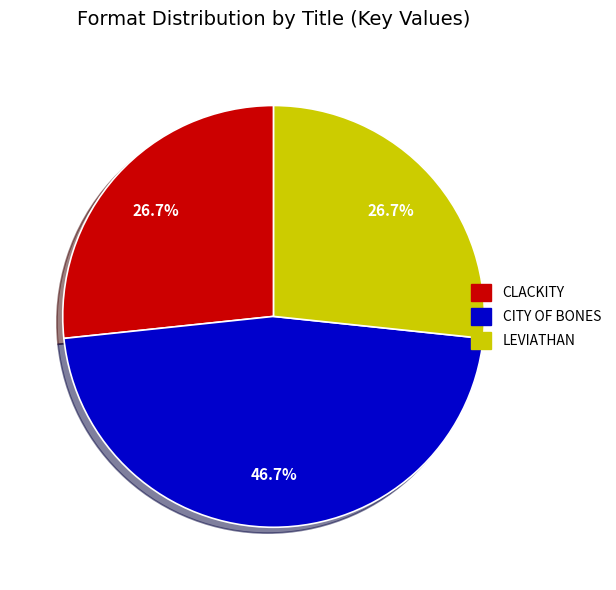

Count the number of slices in the pie.

3